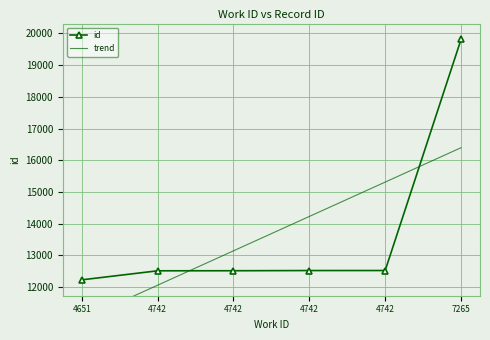

What is the average value?

13688